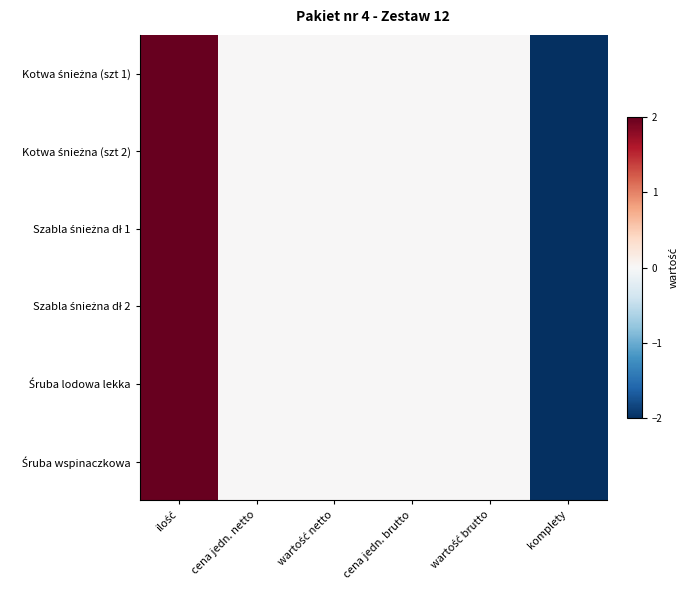

Between ilość and komplety, which is larger?

ilość